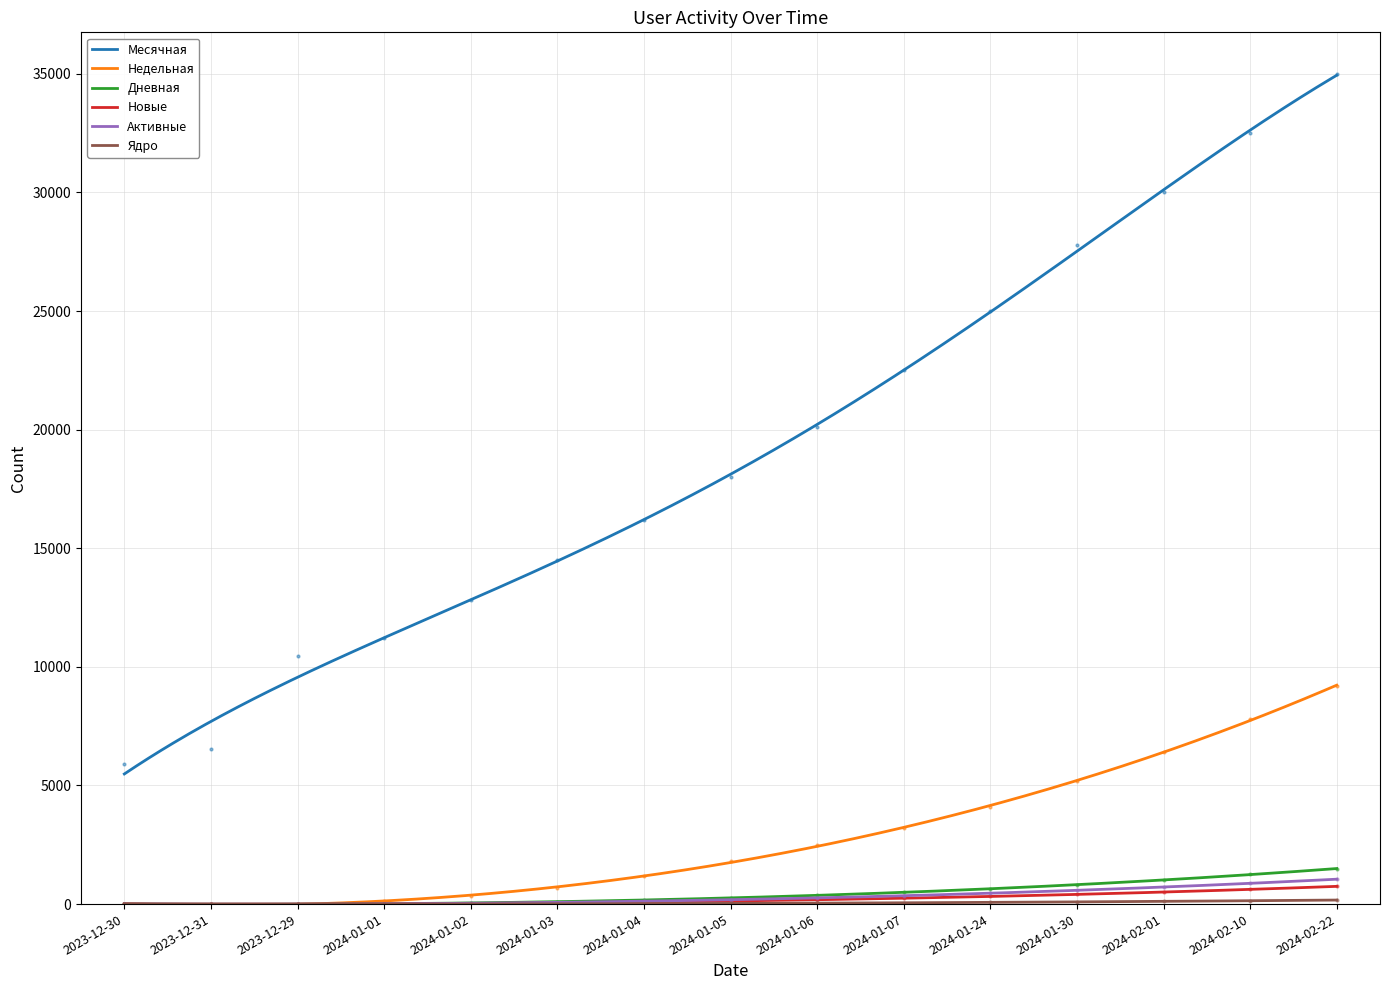

Is the value of Дневная at 2024-01-24 greater than the value of Ядро at 2024-01-07?

Yes